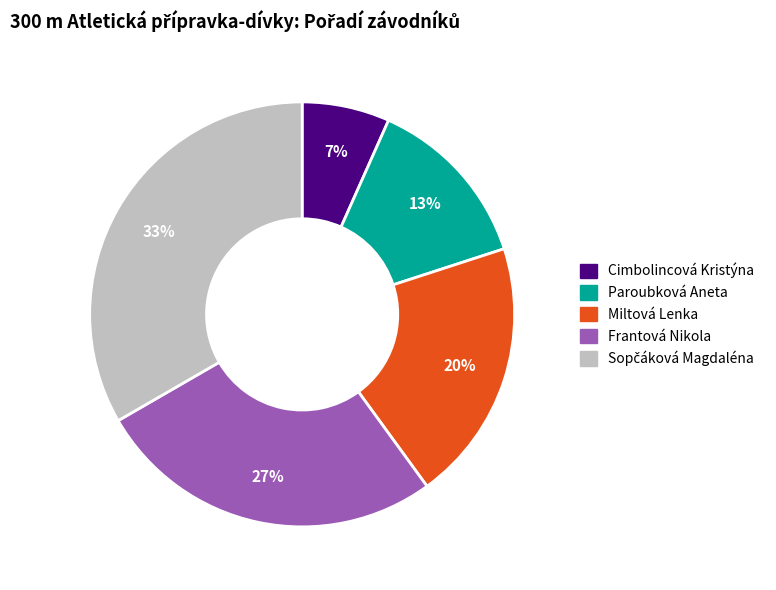

Which slice is the smallest?

Cimbolincová Kristýna